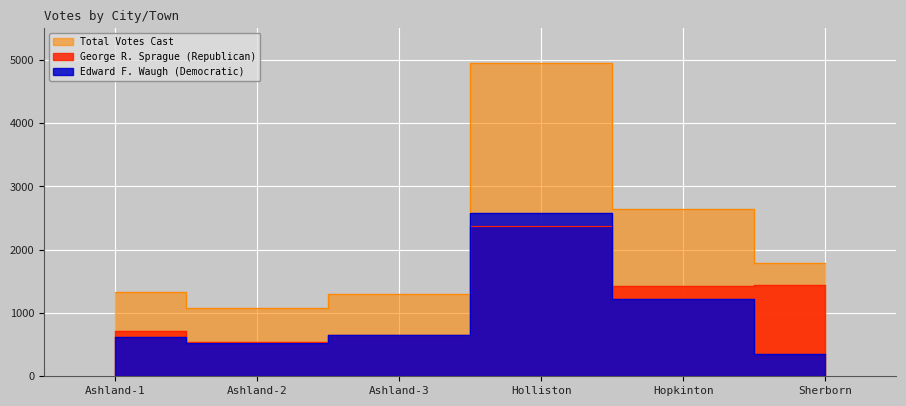

How many lines are shown in the chart?

3